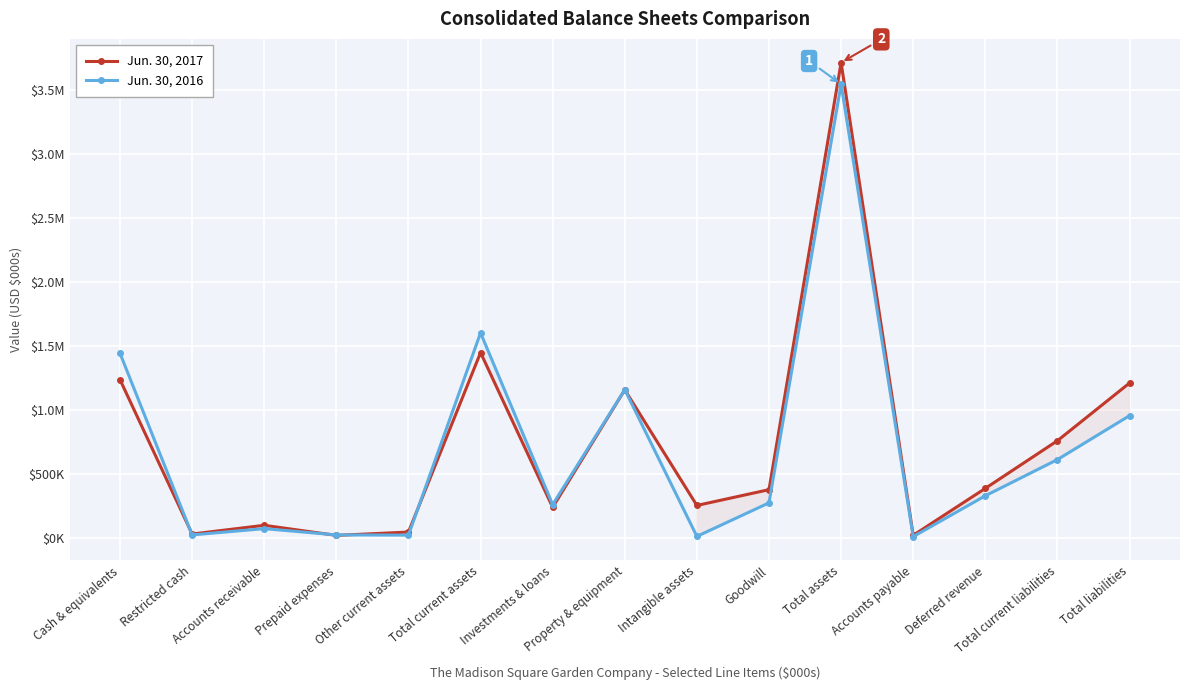

Read the Jun. 30, 2016 value at Property & equipment.

1160609